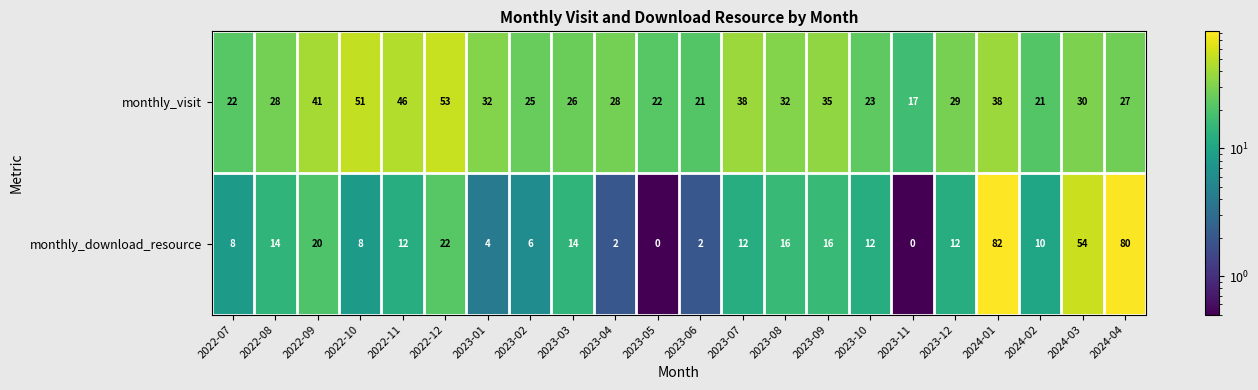

What is the difference between the highest and lowest values at 2022-07?

14